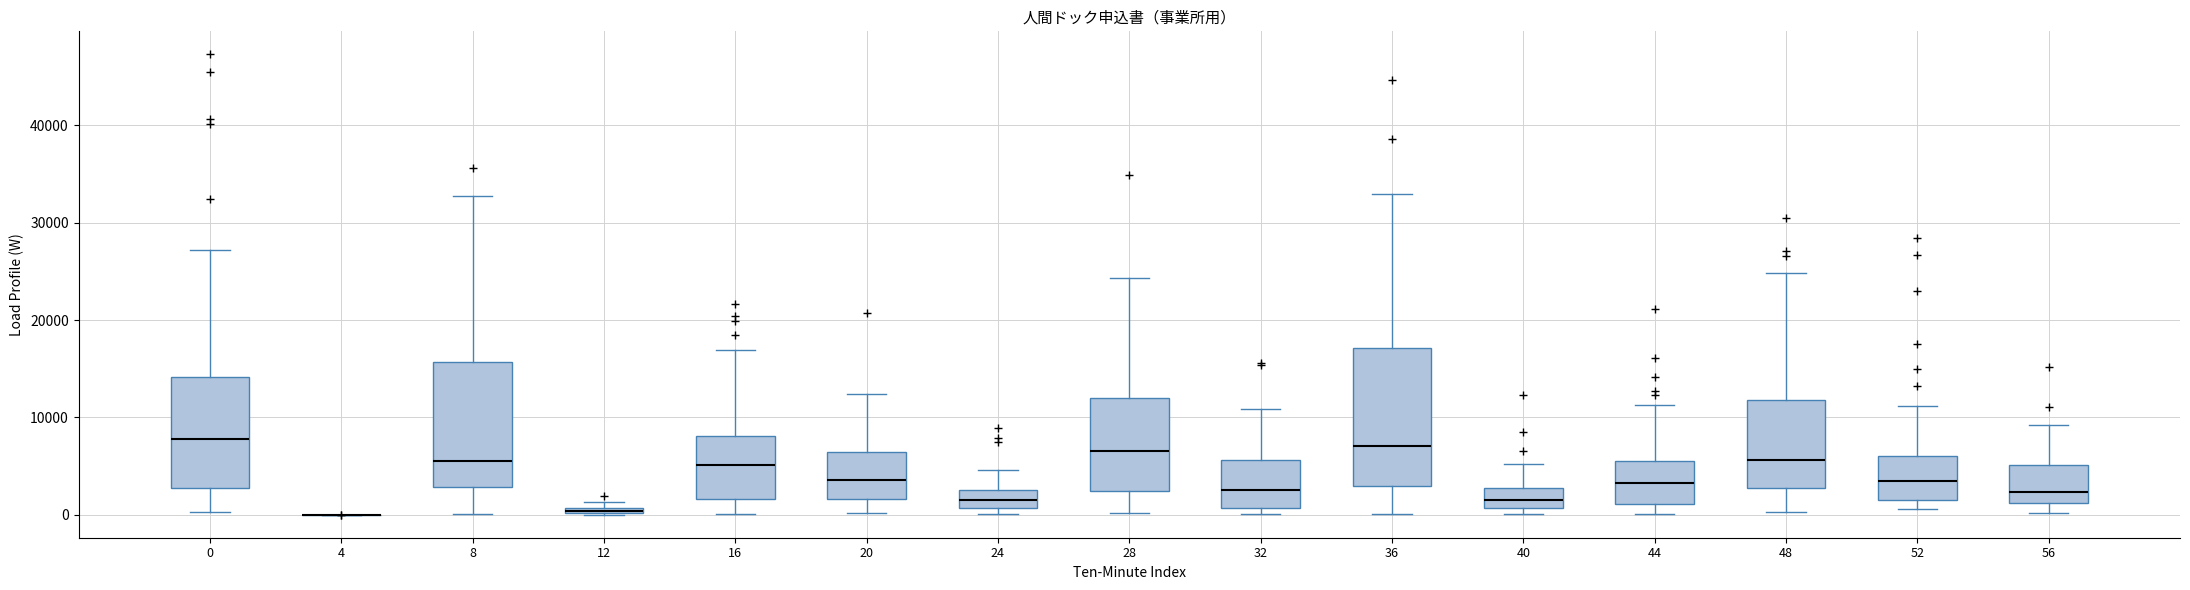

Which box is the tallest, from its lower edge to its upper edge?

36